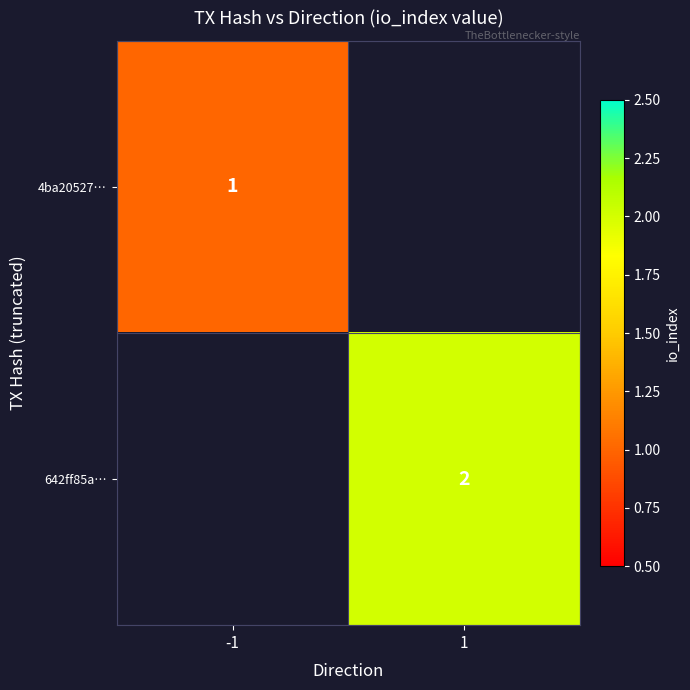

The 642ff85a… series shows 3.2 at 1. True or false?

False